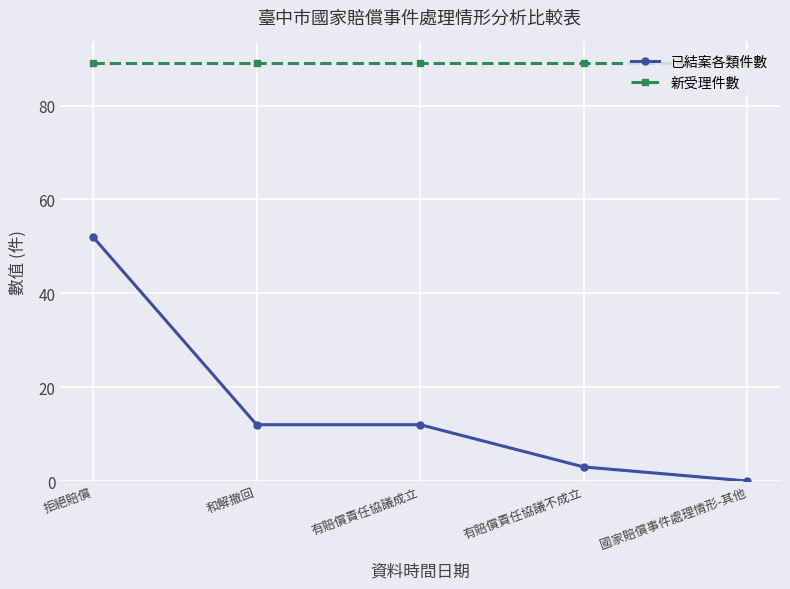

At 和解撤回, list the series in order from largest to smallest.

新受理件數, 已結案各類件數